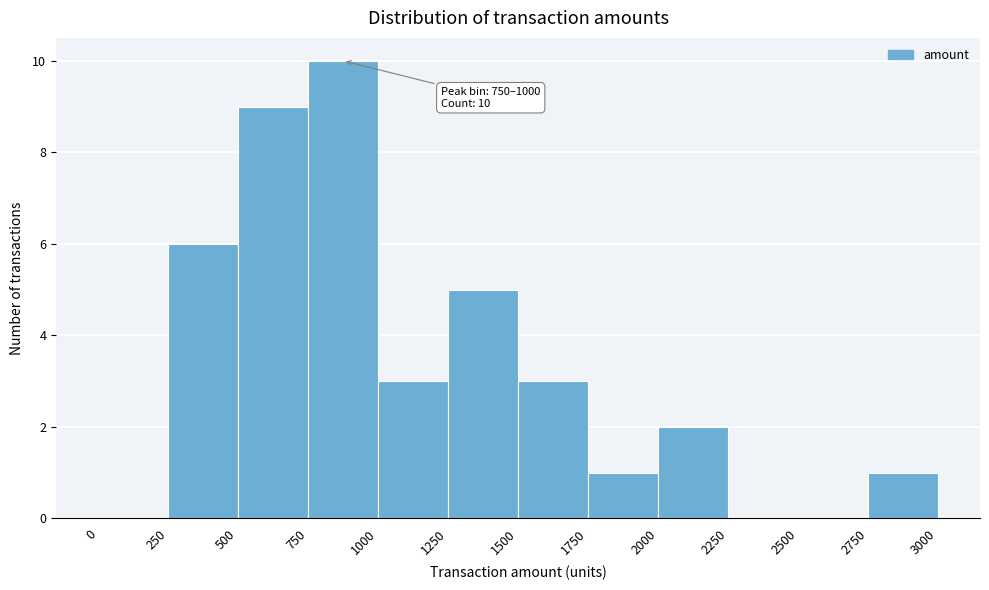

Over which range of the x-axis is the bar tallest?

750 to 1000